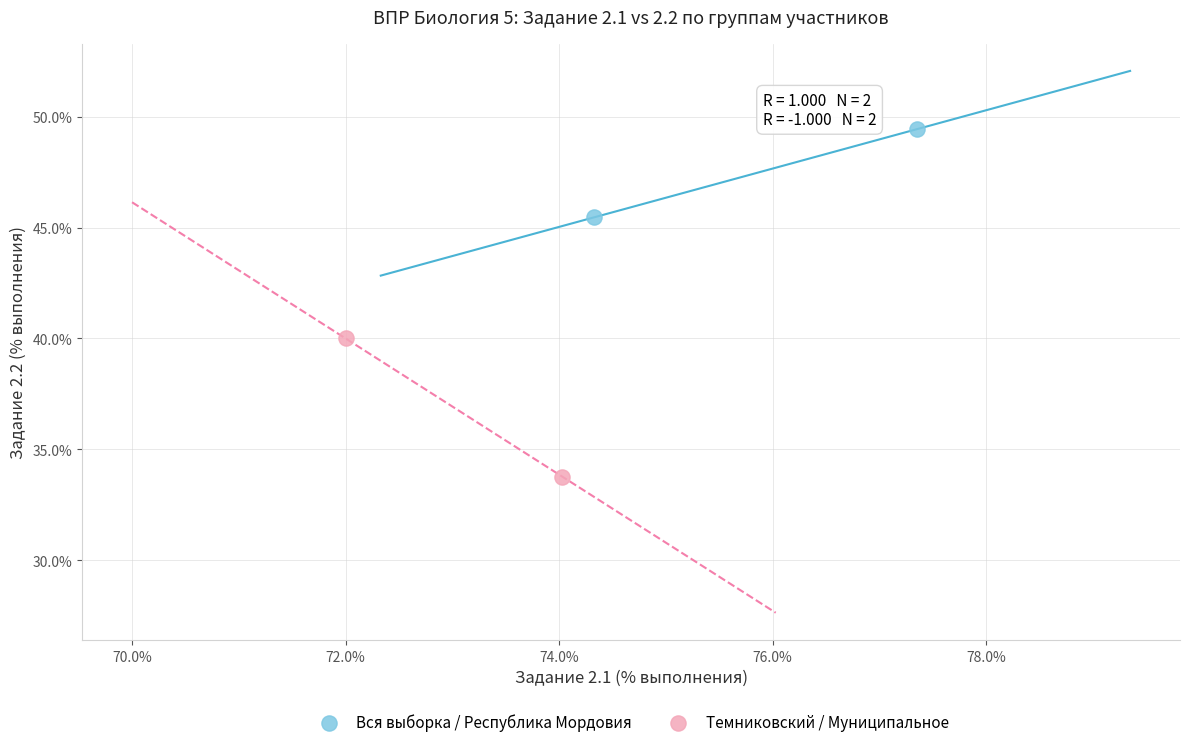

Which series has the widest spread of Y values?

Темниковский / Муниципальное